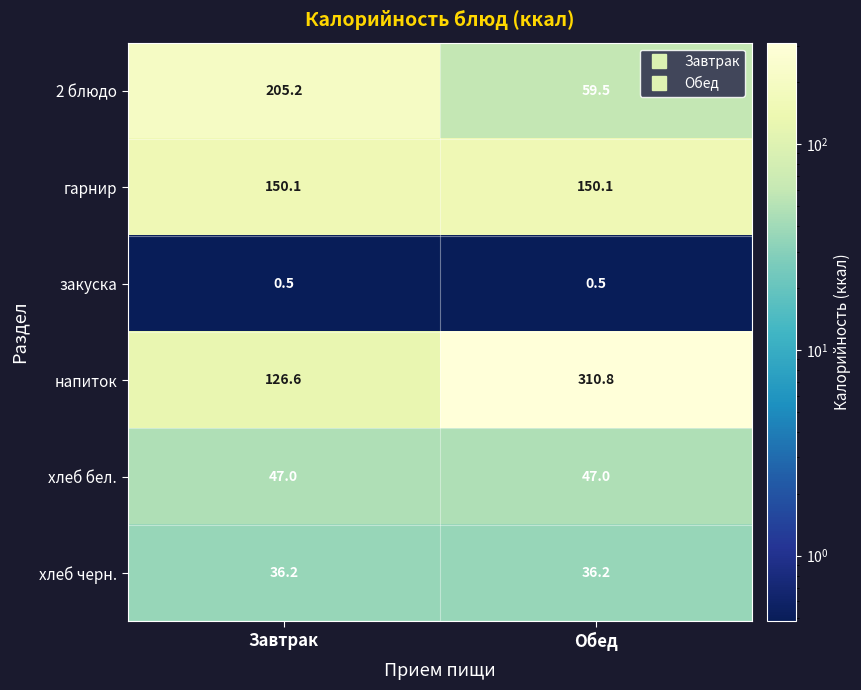

What is the sum of all хлеб бел. values?

94.0